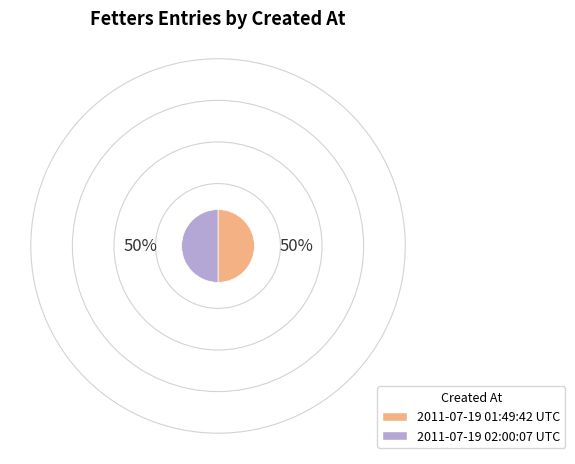

Is the sum of 2011-07-19 02:00:07 UTC and 2011-07-19 01:49:42 UTC greater than half?

Yes